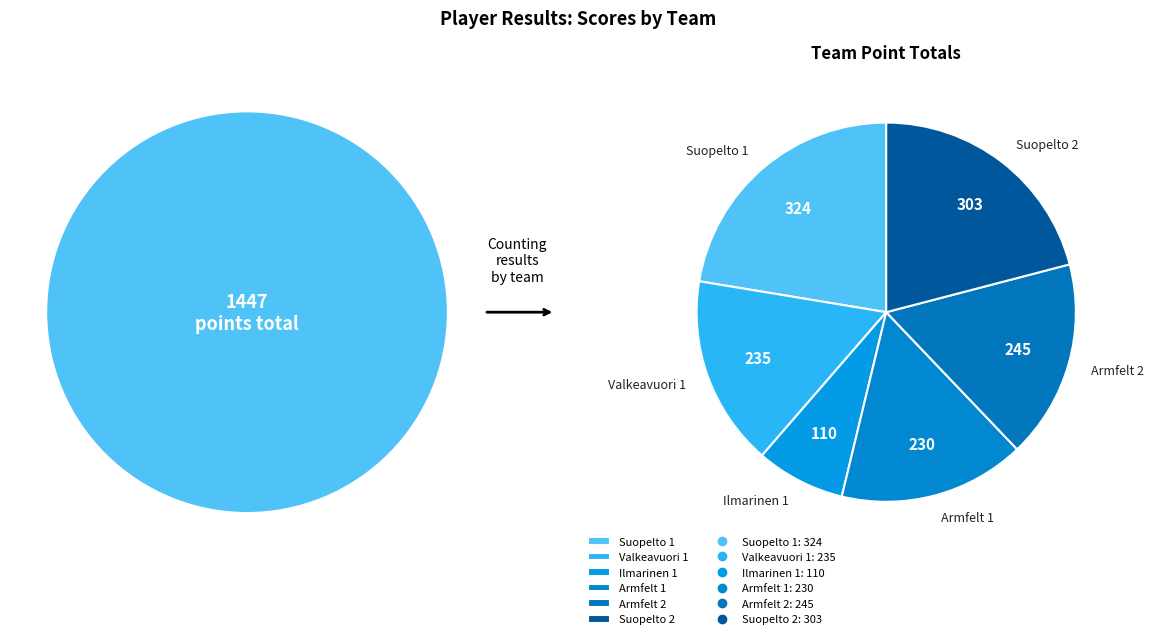

Do Suopelto 2 and Valkeavuori 1 together represent more than half of the pie?

No